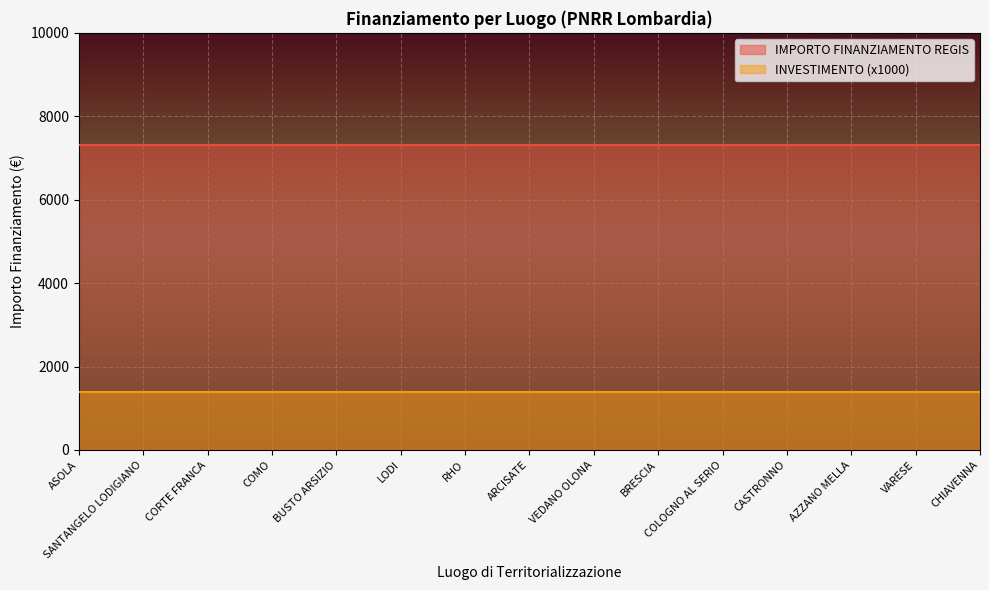

What is the maximum value shown in the chart?

7301